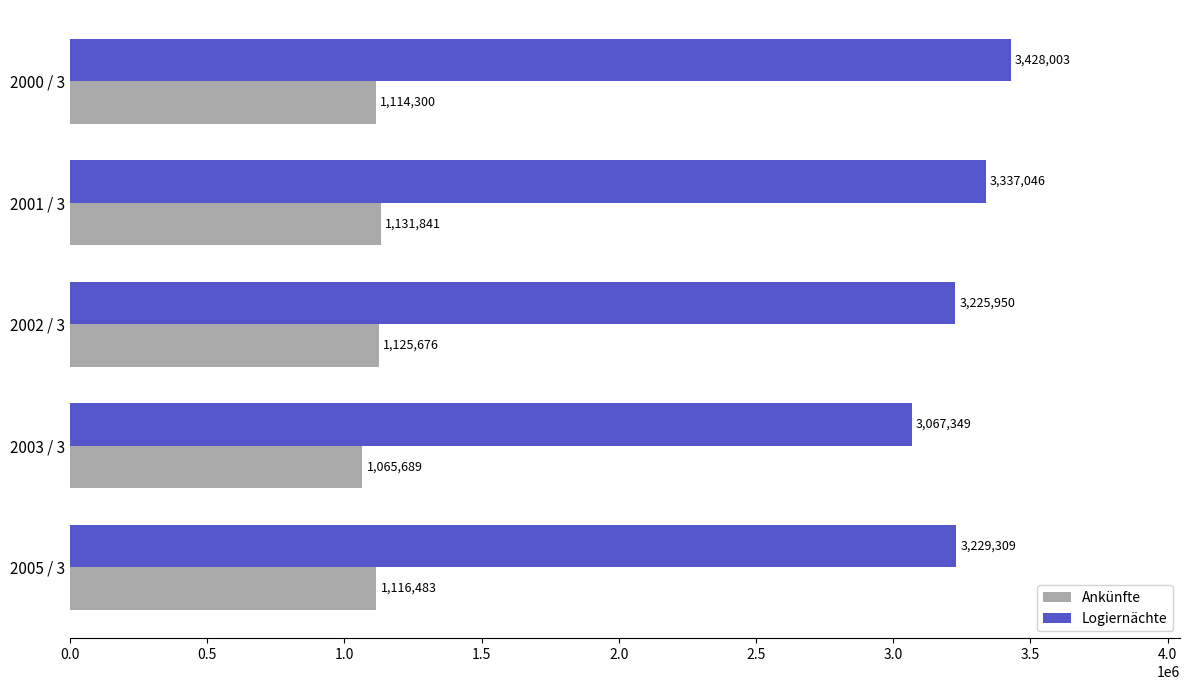

Between 2002 / 3 and 2003 / 3, which series saw the biggest shift?

Logiernächte